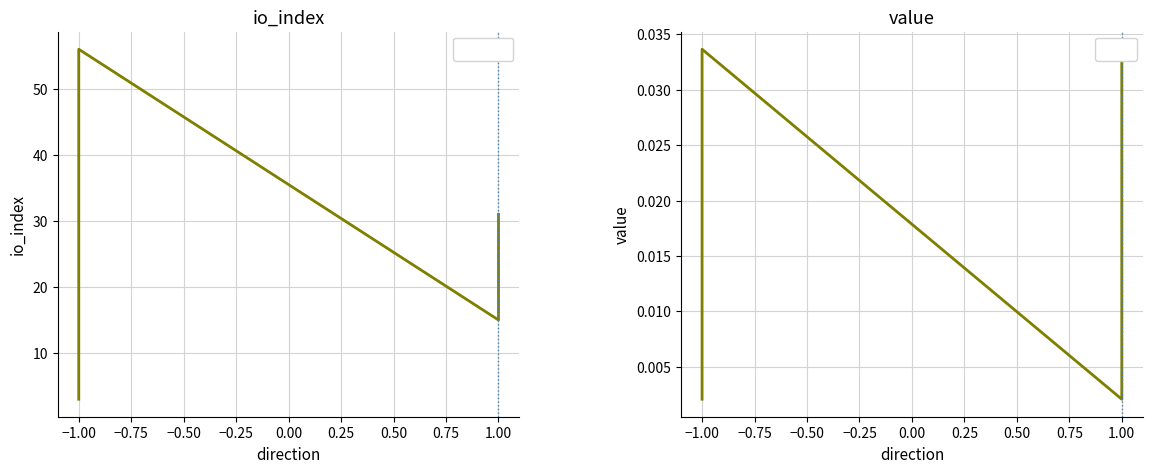

Reading left to right, extract all data points from this chart.

io_index: 3.0	56.0	15.0	31.0
value: 0.0	0.0	0.0	0.0